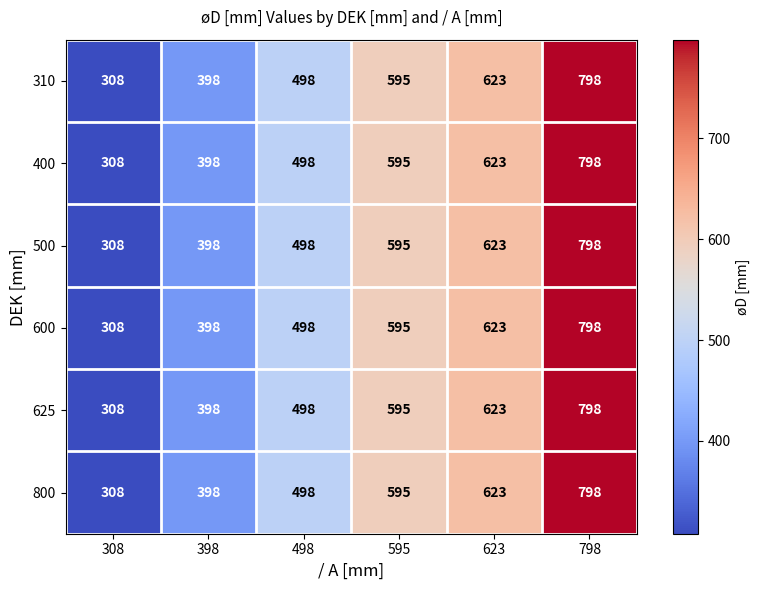

List the labels in order of 800 value, smallest first.

308, 398, 498, 595, 623, 798